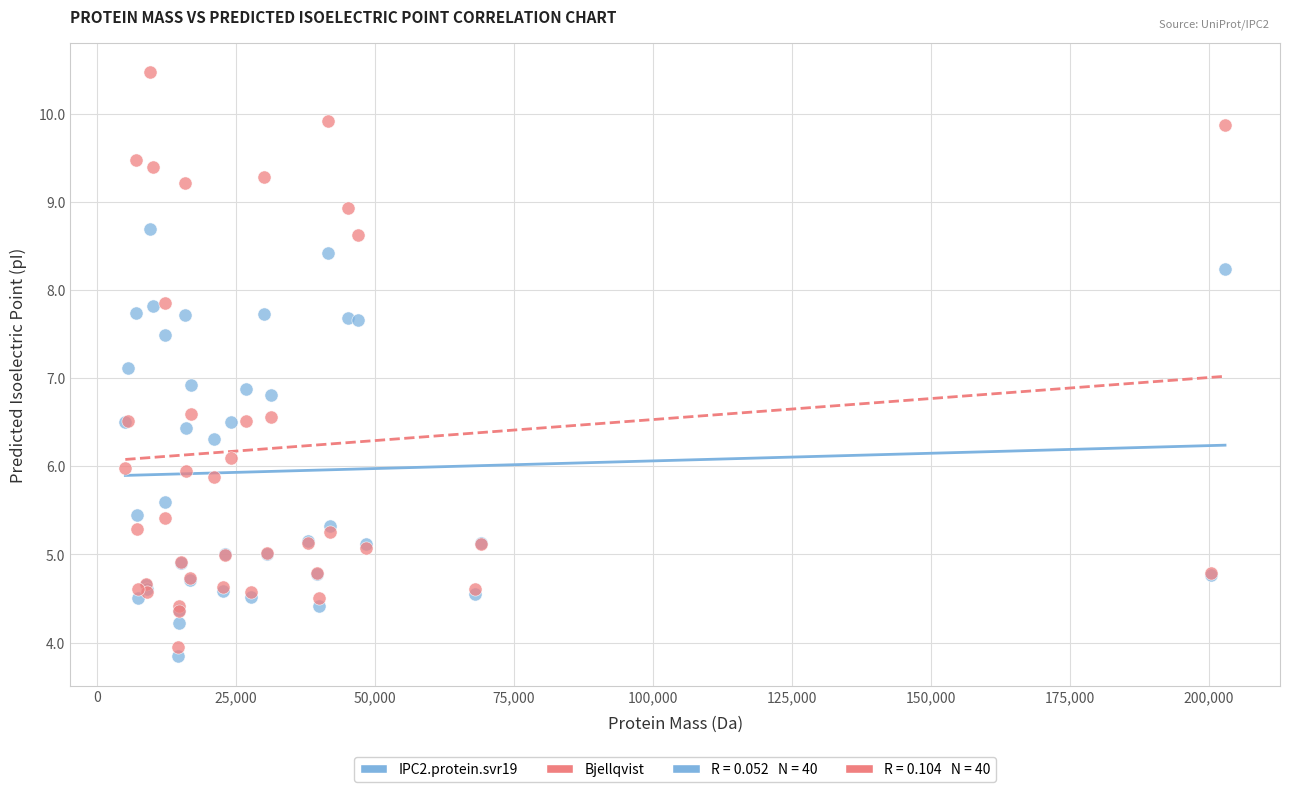

Which series has the widest spread of Y values?

Bjellqvist